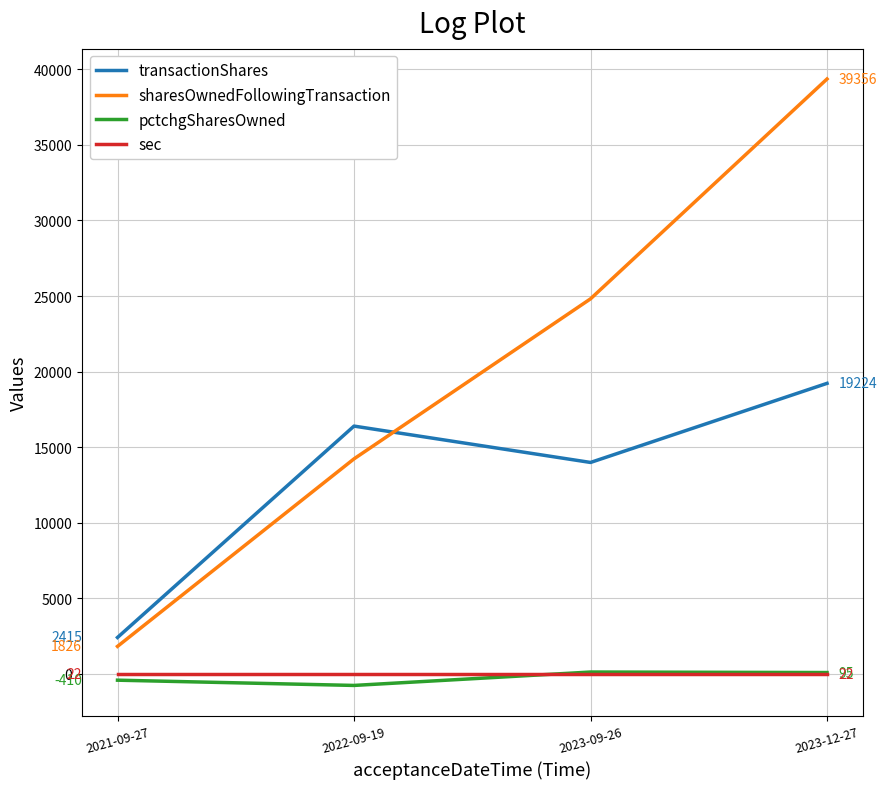

Reading left to right, list all the values displayed in this chart.

transactionShares: 2415	16397	13992	19224
sharesOwnedFollowingTransaction: 1826	14230	24814	39356
pctchgSharesOwned: -410	-757	129	95
sec: 22	22	22	22